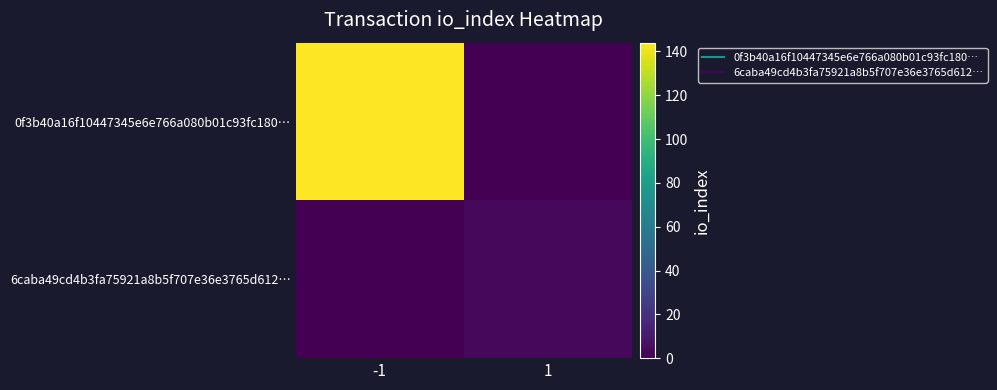

List the series in order of their peak value, highest first.

0f3b40a16f10447345e6e766a080b01c93fc180…, 6caba49cd4b3fa75921a8b5f707e36e3765d612…